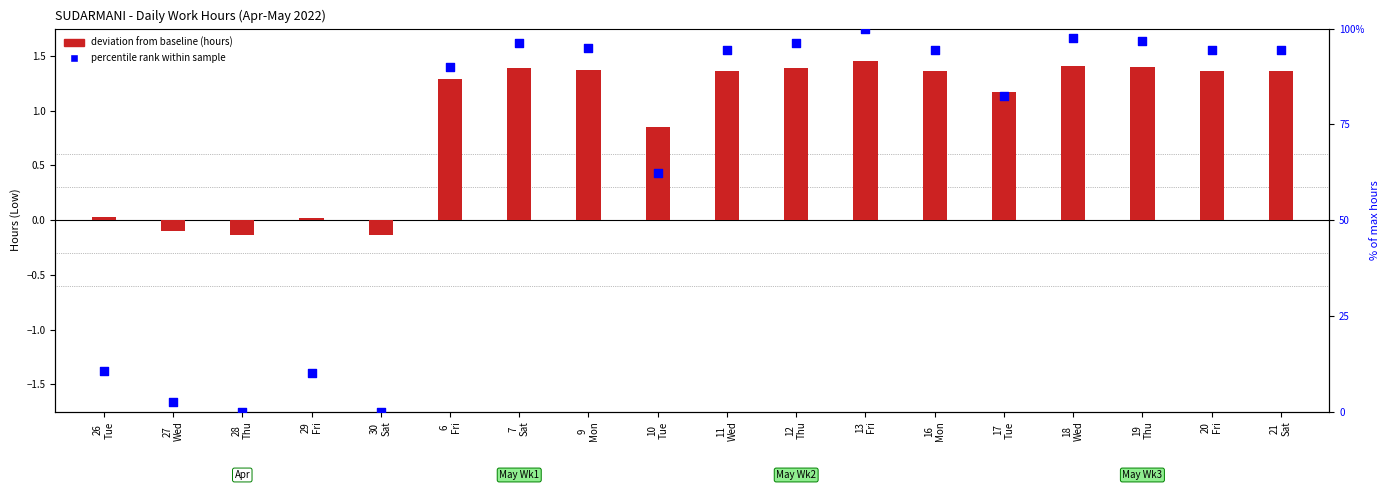

Which series has the widest spread of Y values?

percentile rank within sample